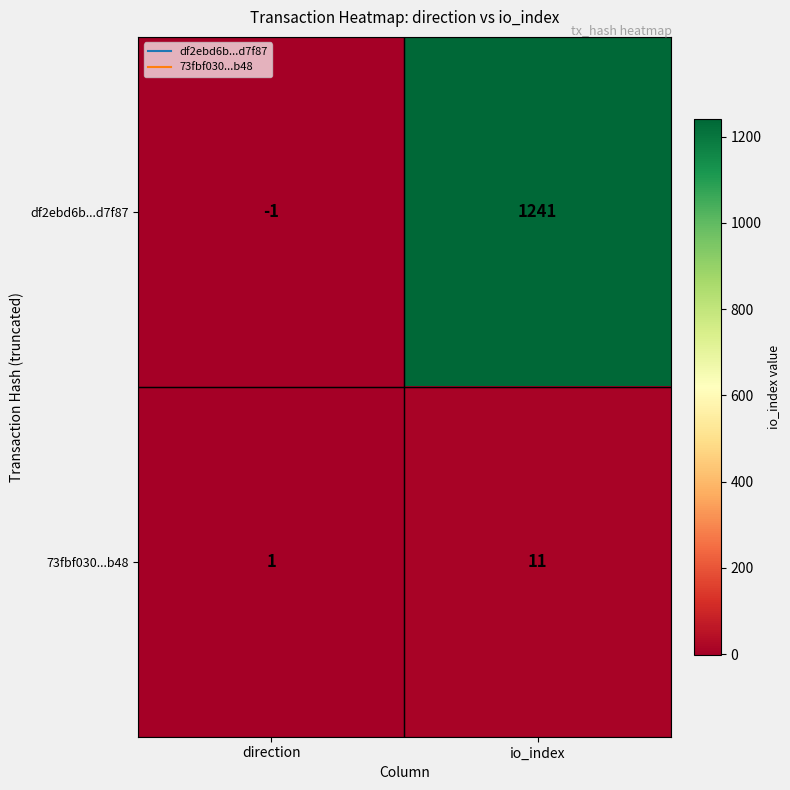

At how many categories does at least one series exceed 207?

1